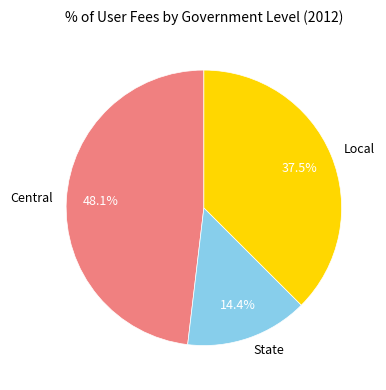

What is the ratio of the value at Central to the value at Local?

1.3